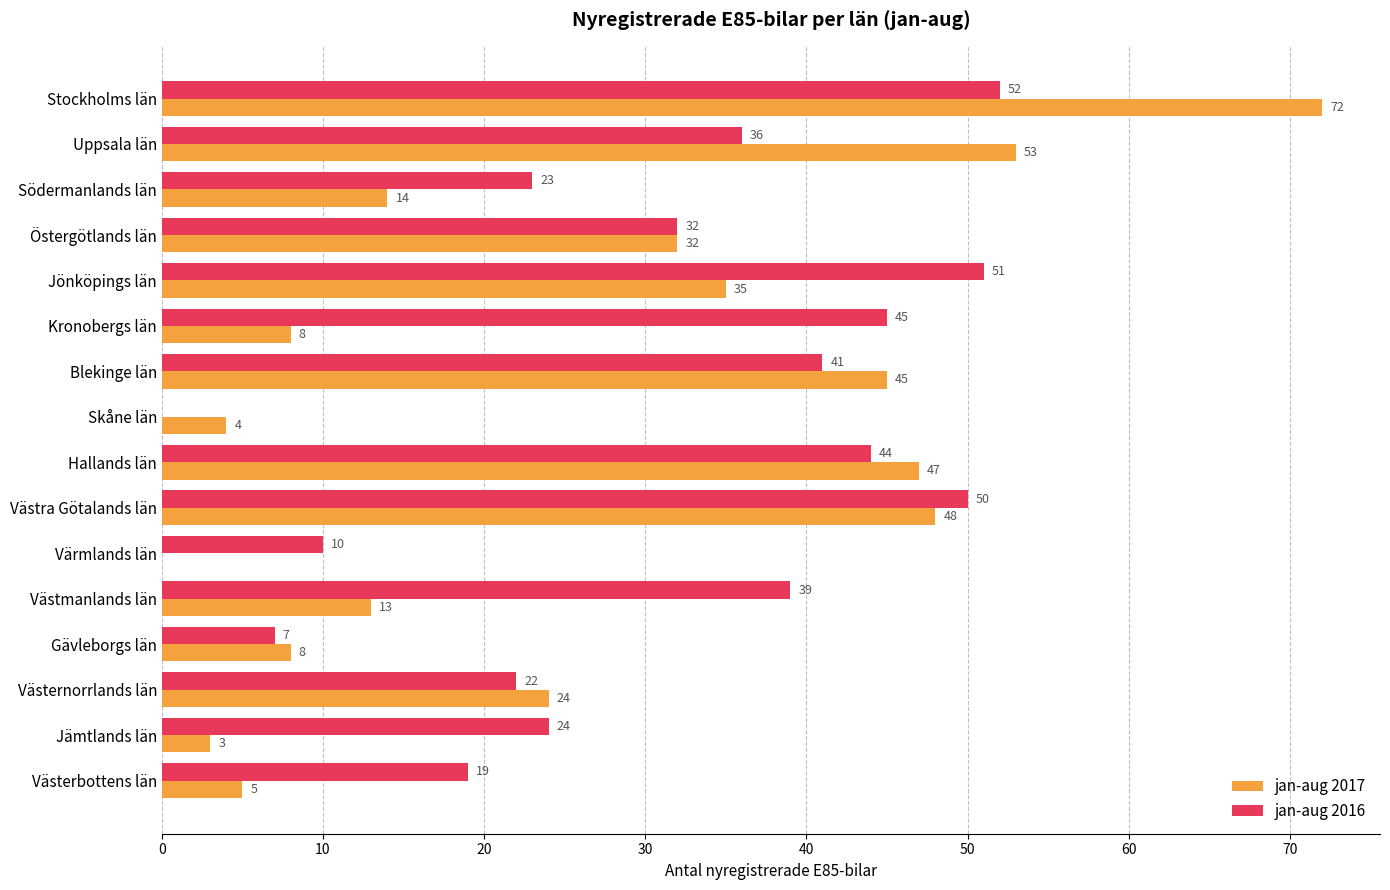

What is the sum of the jan-aug 2016 values at Värmlands län and Hallands län?

54